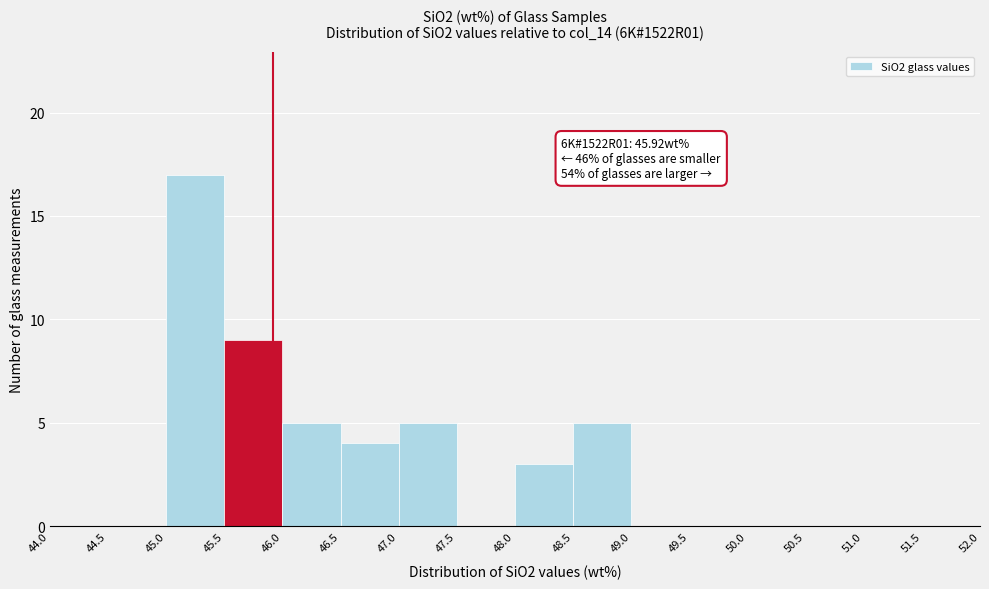

Which range on the x-axis has the tallest bar?

45.0 to 45.5